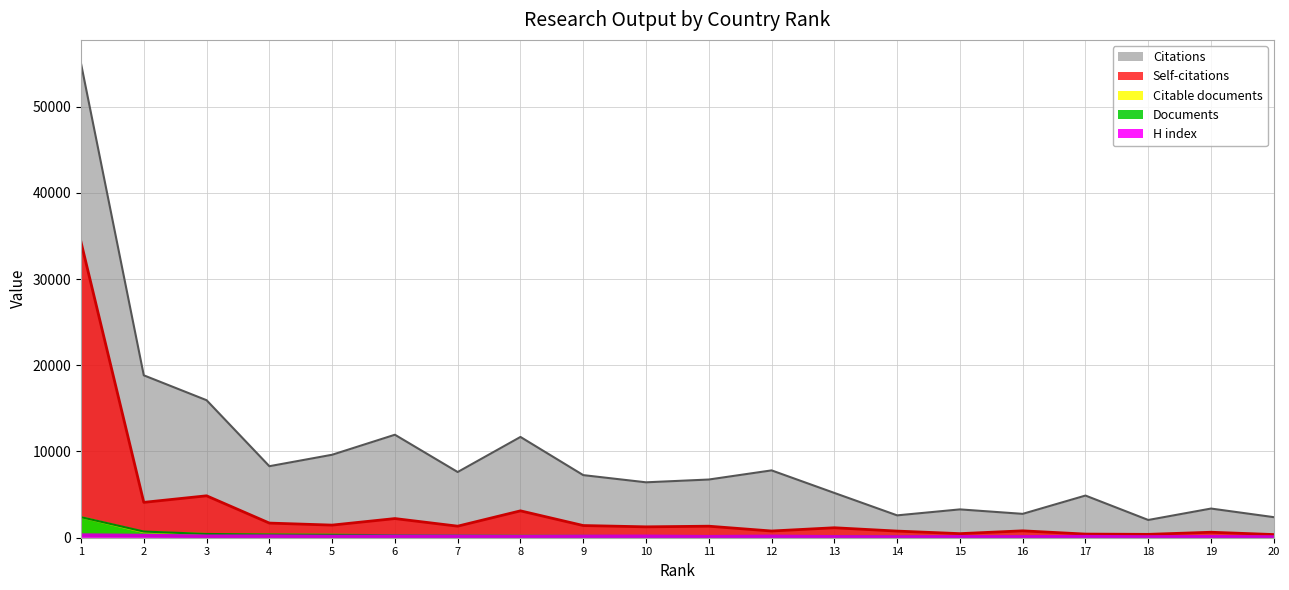

Is it true that Documents equals 75 at 16?

False